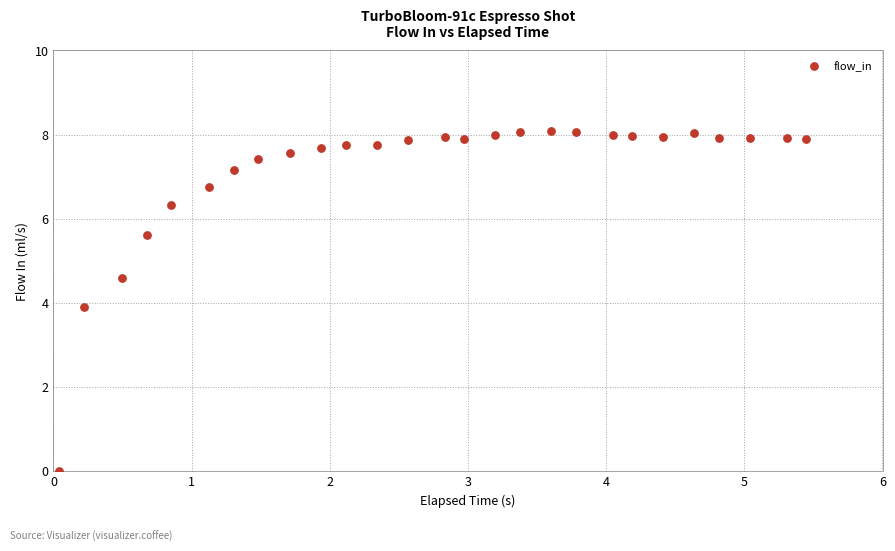

What Y value in the scatter plot is closest to 4?

3.9